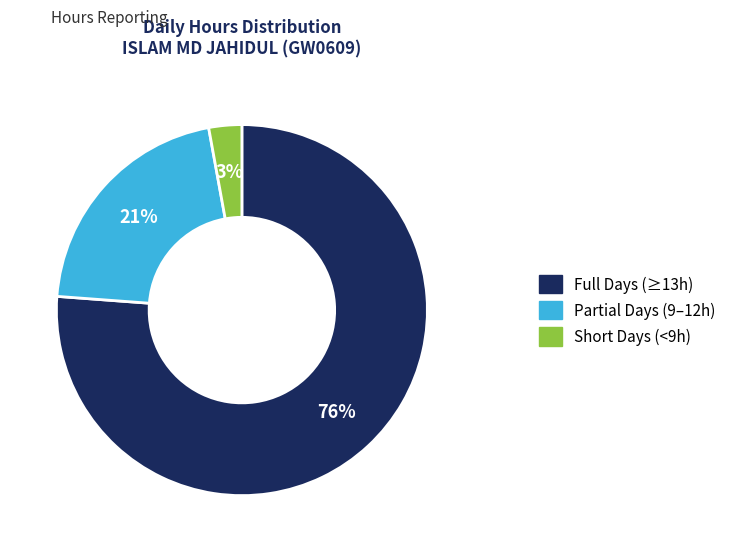

To the nearest percent, what is the difference between the largest and smallest slice percentages?

73%